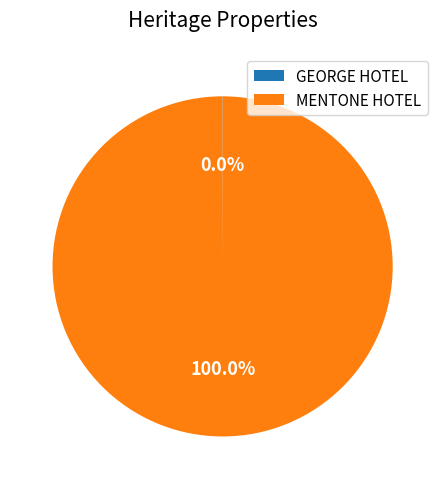

Is there any slice that represents more than half of the pie?

Yes